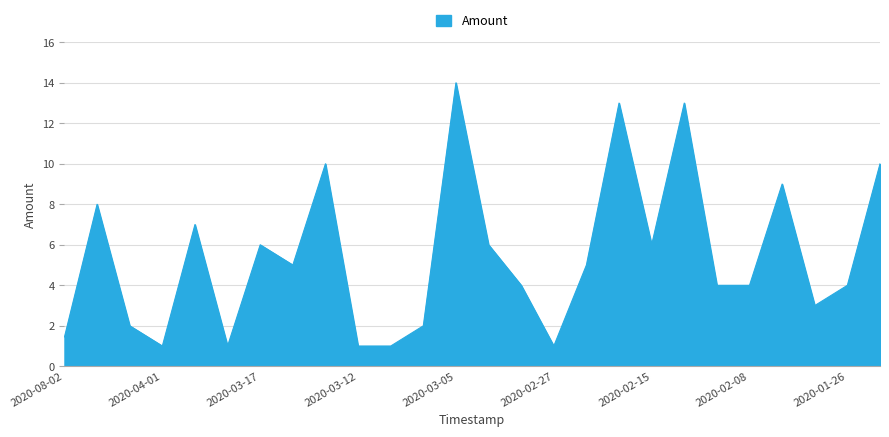

What is the greatest value displayed?

14.0